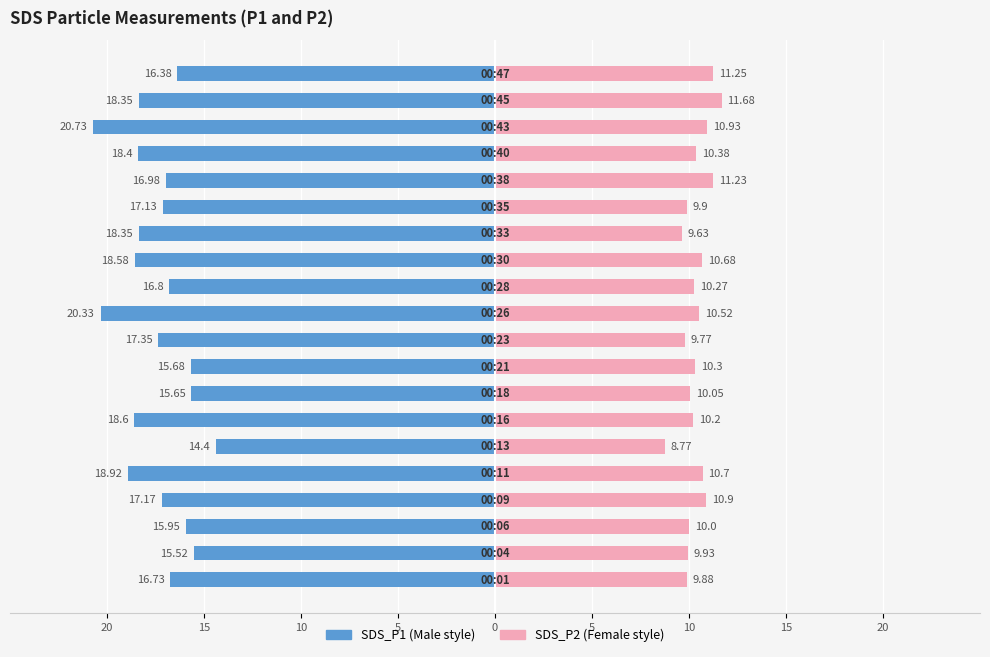

The SDS_P2 series shows 10.0 at 10. True or false?

True